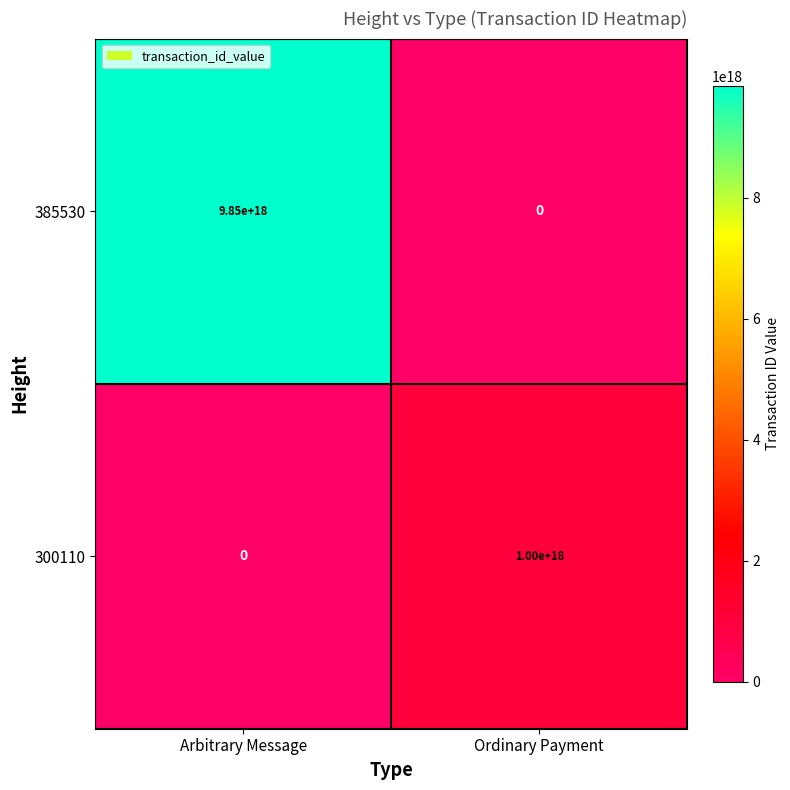

Which series has the largest range (max minus min)?

385530